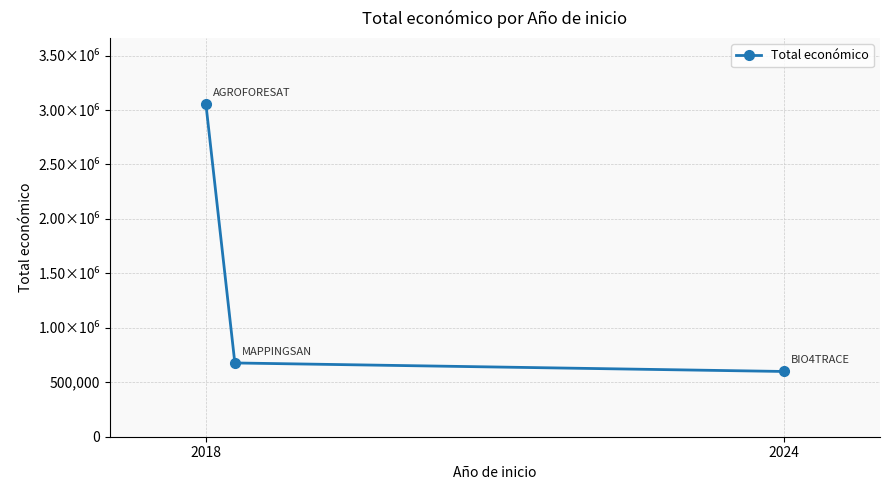

Reading left to right, list all the values displayed in this chart.

3051573	677425	599262